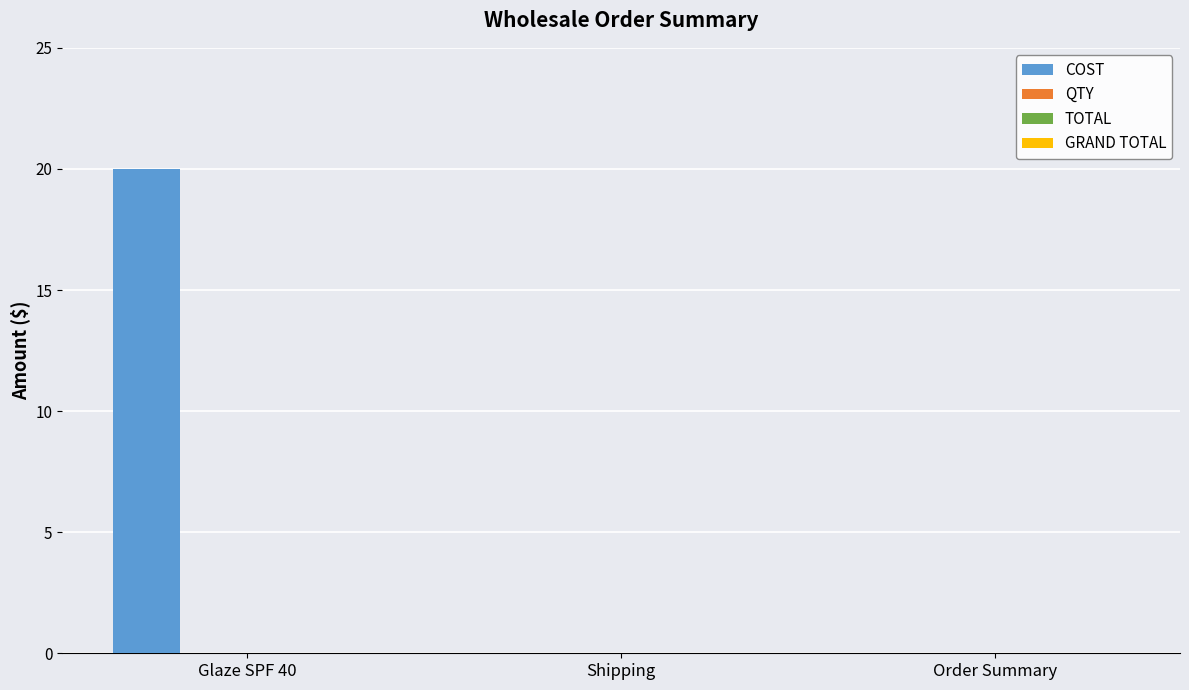

How many categories are shown in the chart?

3